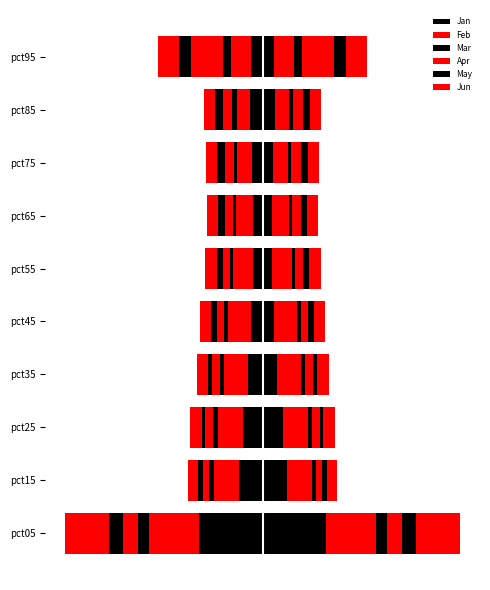

What is the spread (max minus min) of values at pct45?

1.1